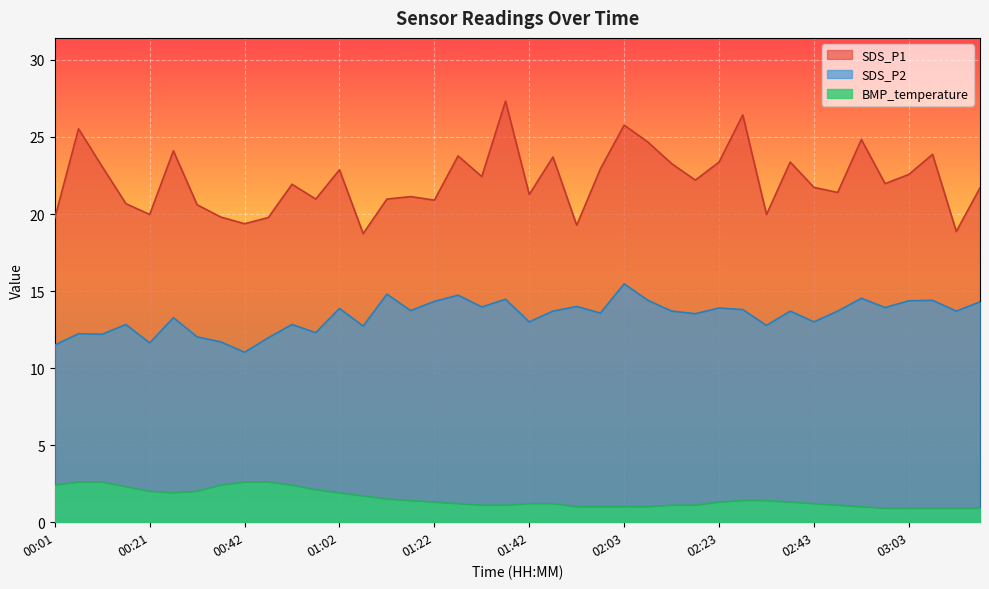

Which has a higher value, 01:48 or 02:48?

01:48